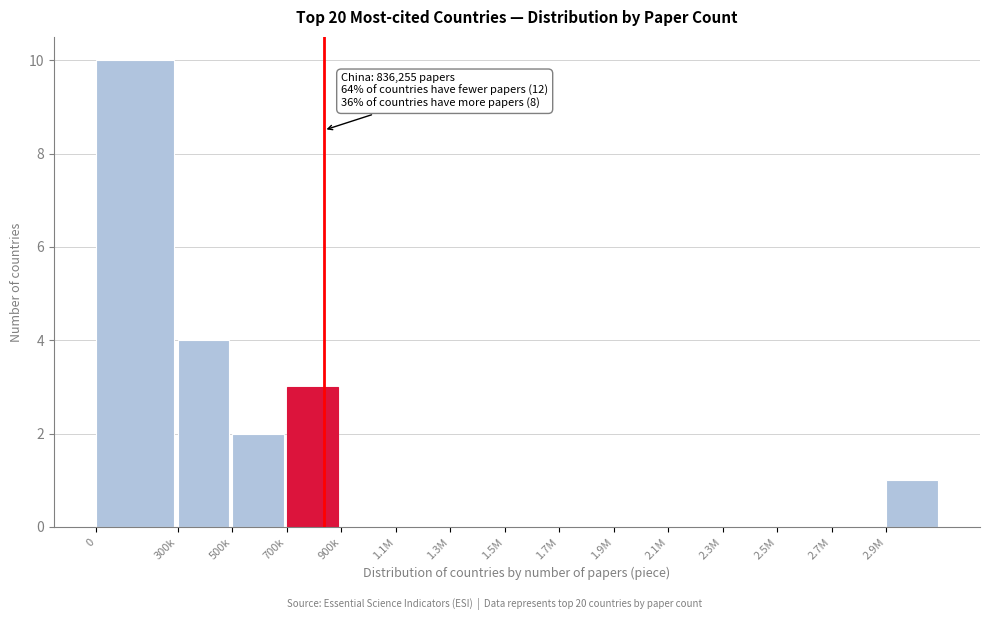

Reading right to left, what are all the values shown in this chart?

2.9M=1	2.7M=0	2.5M=0	2.3M=0	2.1M=0	1.9M=0	1.7M=0	1.5M=0	1.3M=0	1.1M=0	900k=0	700k=3	500k=2	300k=4	0=10